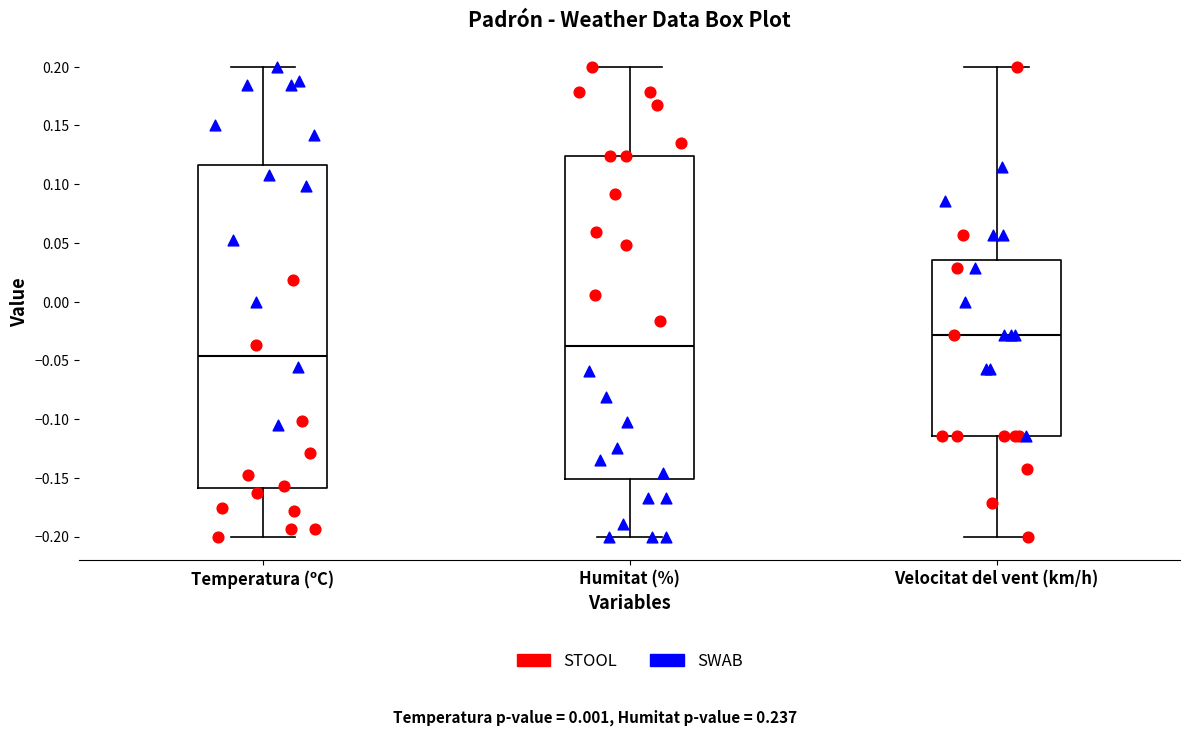

Where is the upper edge of the box for Velocitat del vent (km/h) on the y-axis? The values are not printed on the chart, so give them approximately, as read against the axis.

0.035